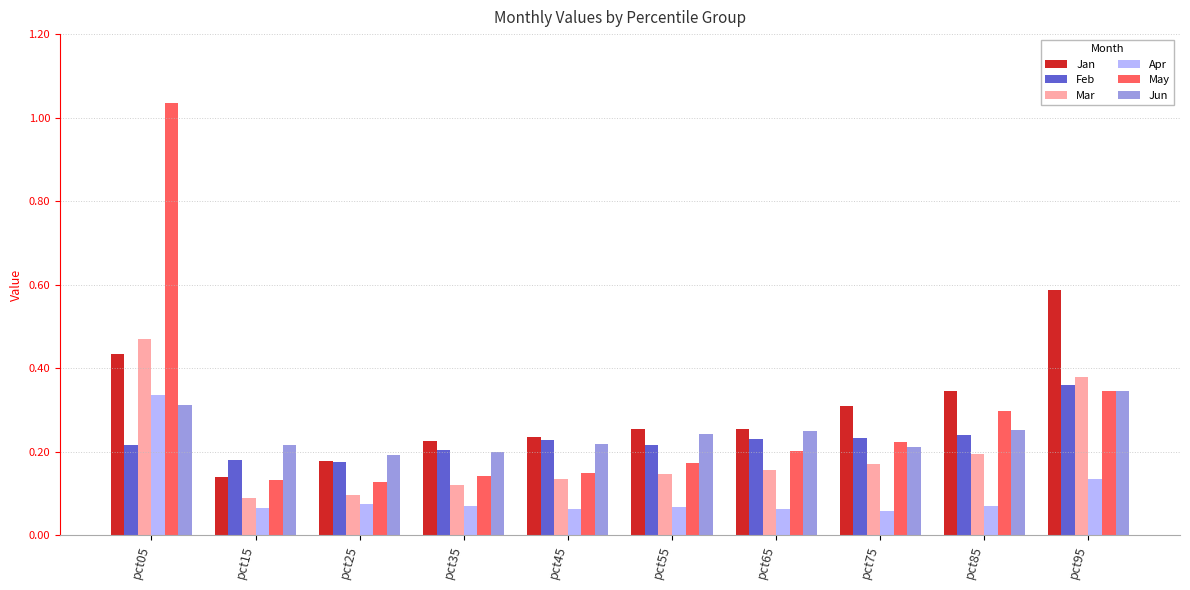

Which series has the widest spread of values?

May